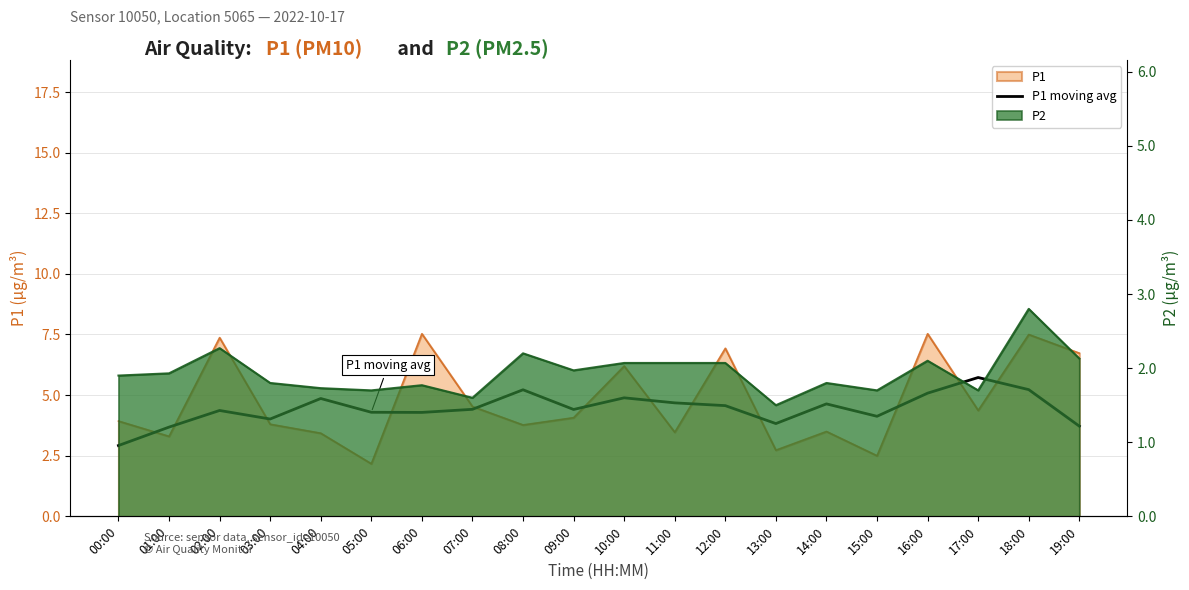

How many data points does each series have?

20